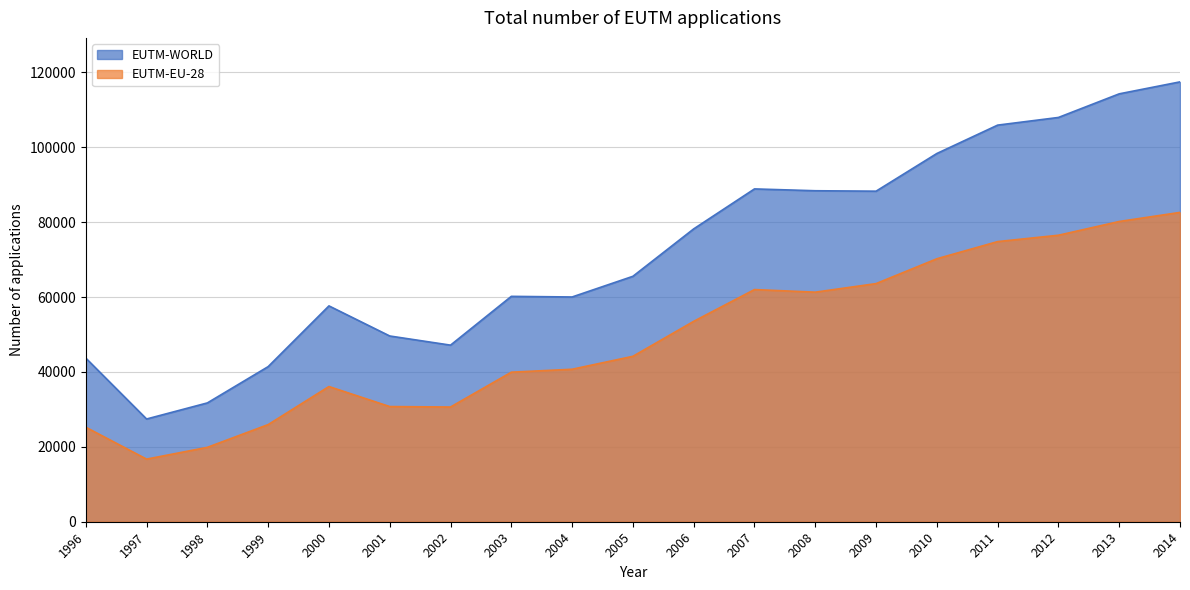

Count the number of categories in the chart.

19